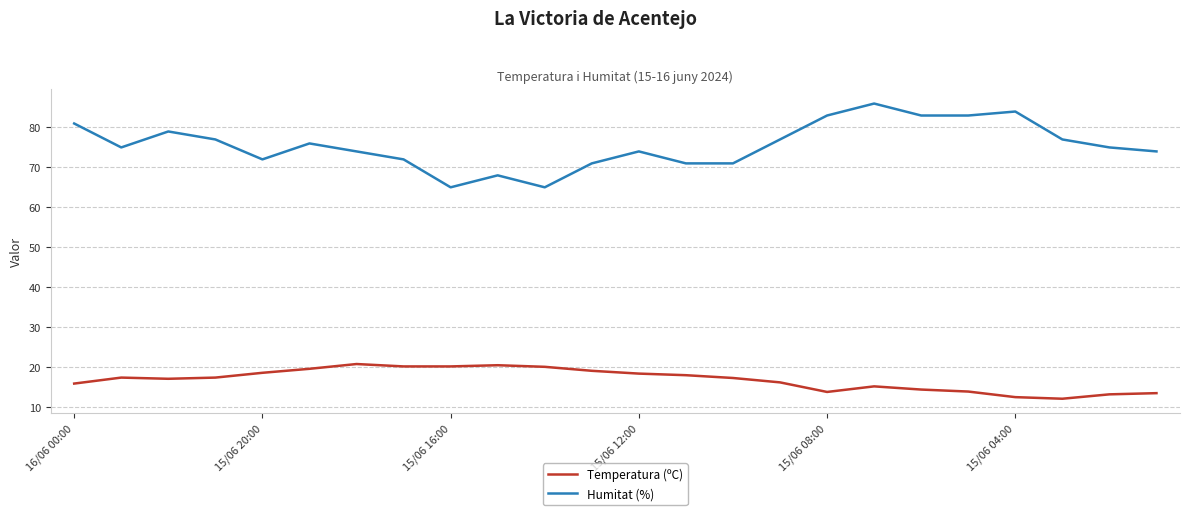

List the series in order of their overall mean, lowest first.

Temperatura (ºC), Humitat (%)